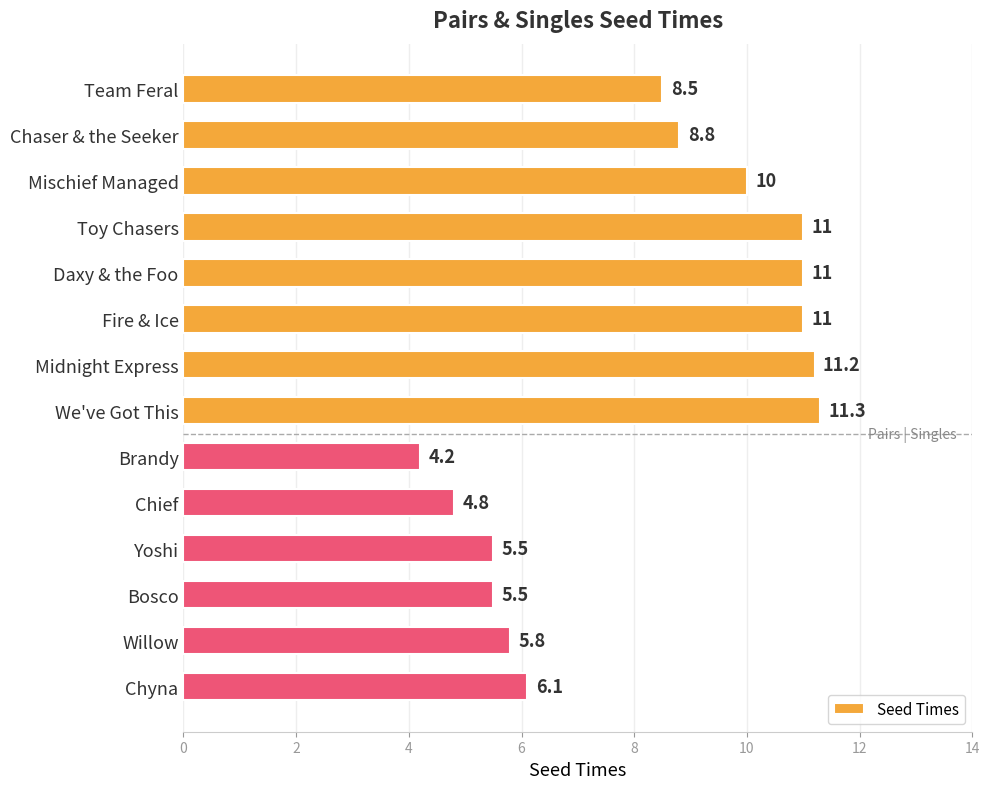

Between Midnight Express and Mischief Managed, which is larger?

Midnight Express